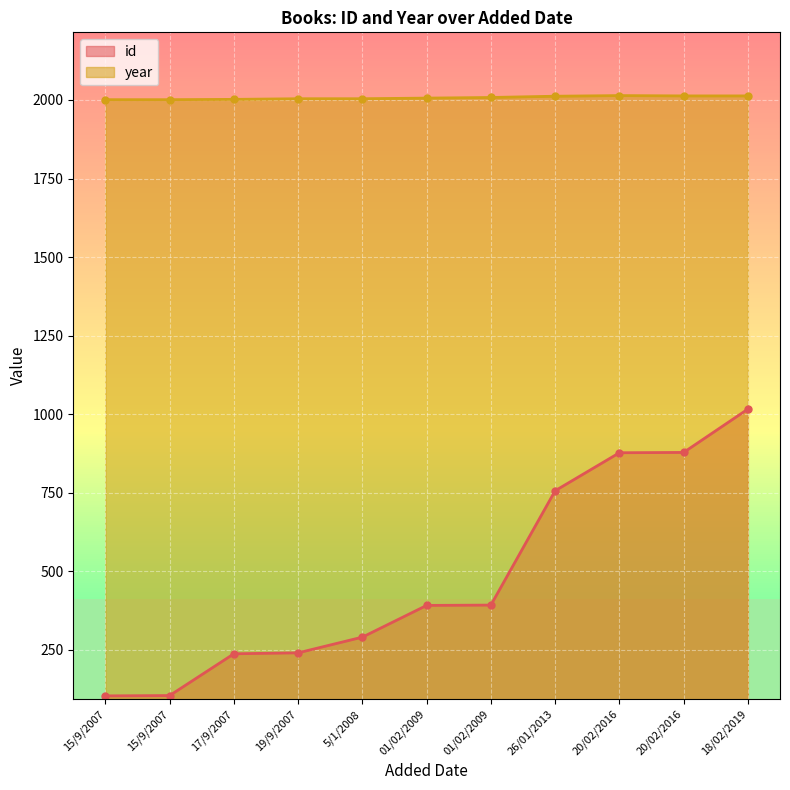

Is it true that id equals 137 at 15/9/2007?

False